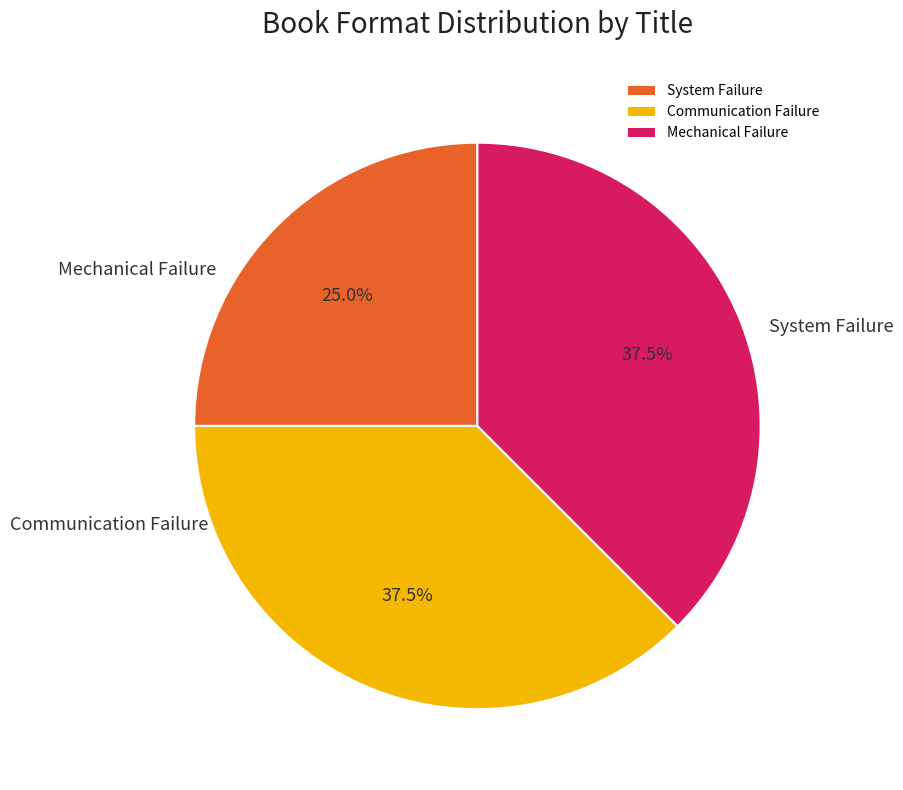

To the nearest percent, what is the average slice percentage?

33%